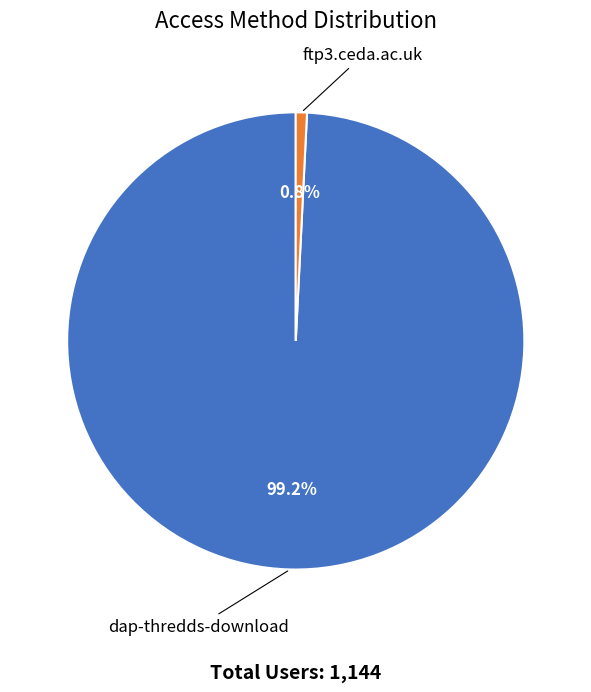

How many slices are in this pie chart?

2